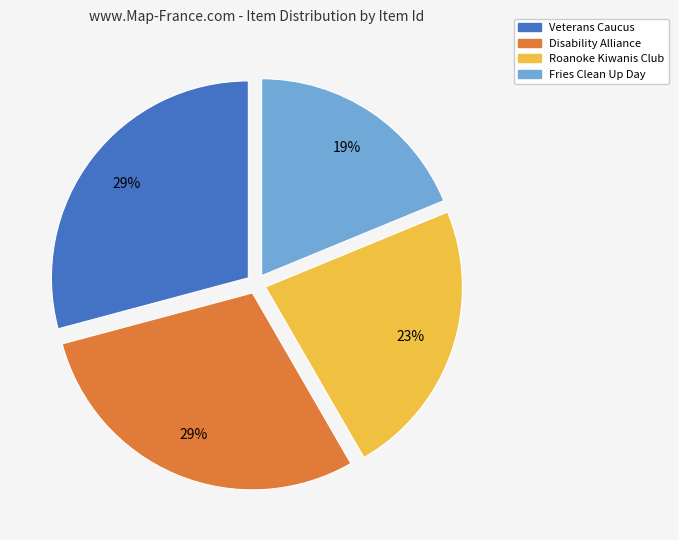

Is there any slice that represents more than half of the pie?

No